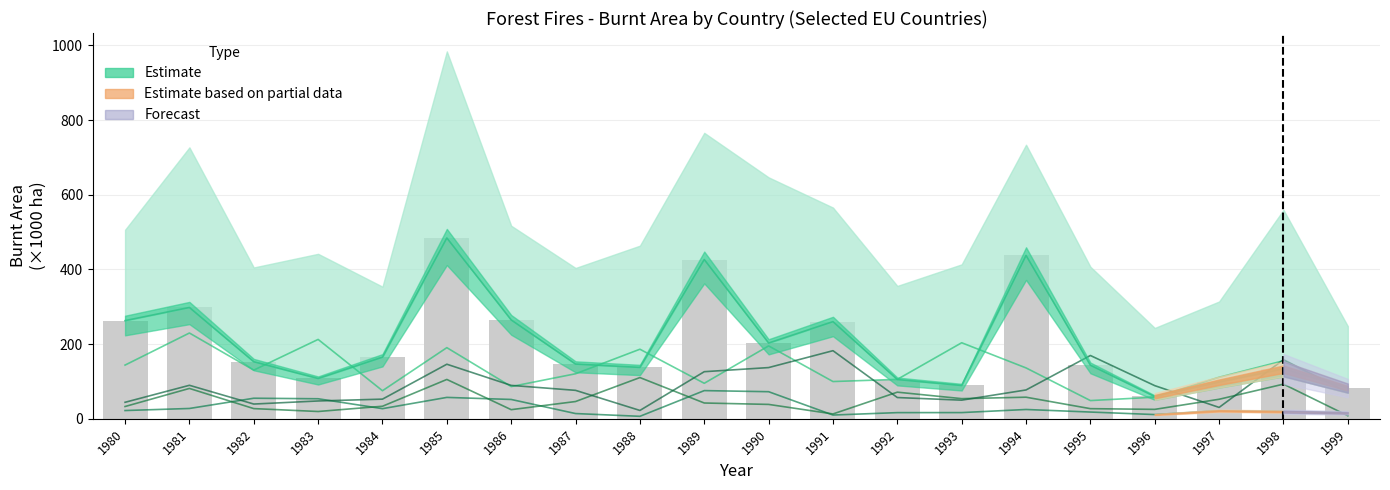

At which category is the sum across all series the highest?

1985